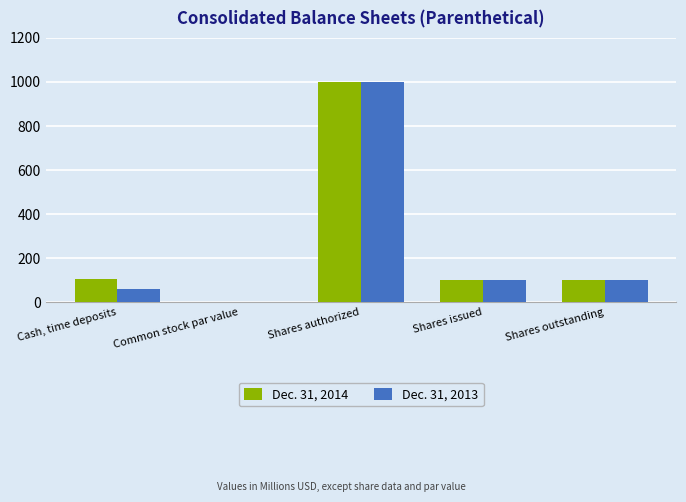

What are all the series names shown in the legend?

Dec. 31, 2014, Dec. 31, 2013